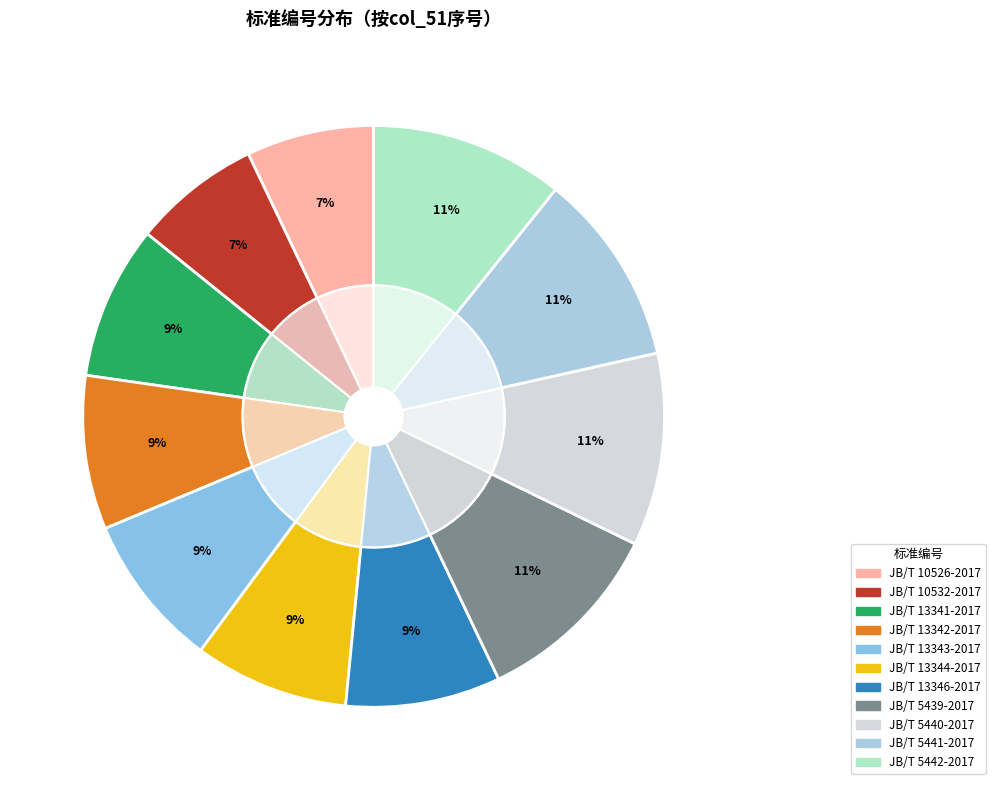

Is there a majority slice in this chart?

No